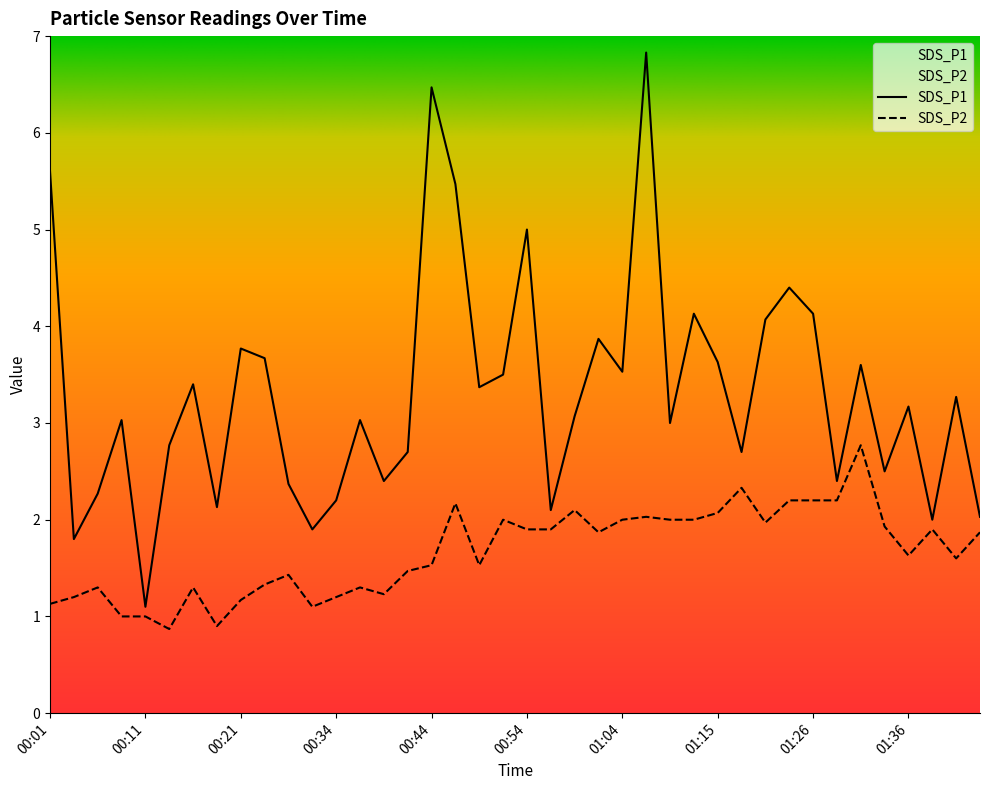

What is the sum of all SDS_P2 values?

66.6